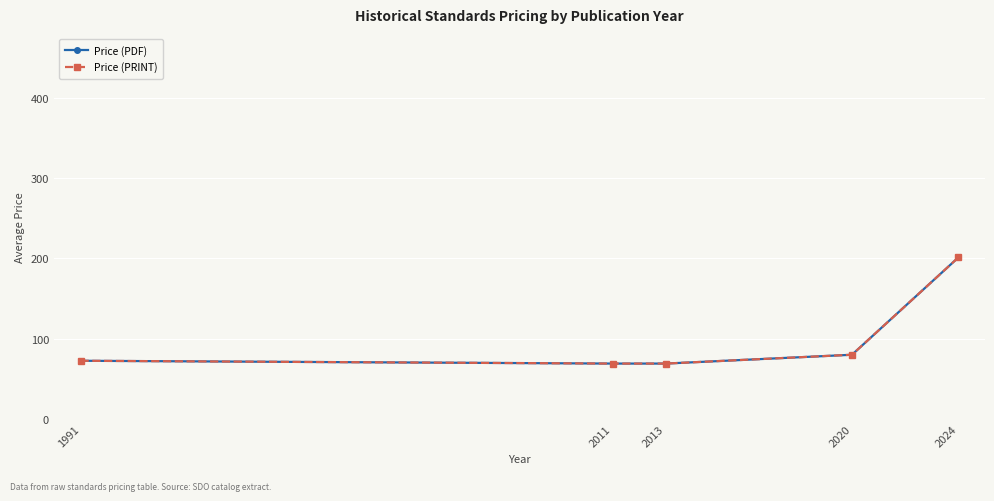

Is this an area chart (filled region under the line)?

No